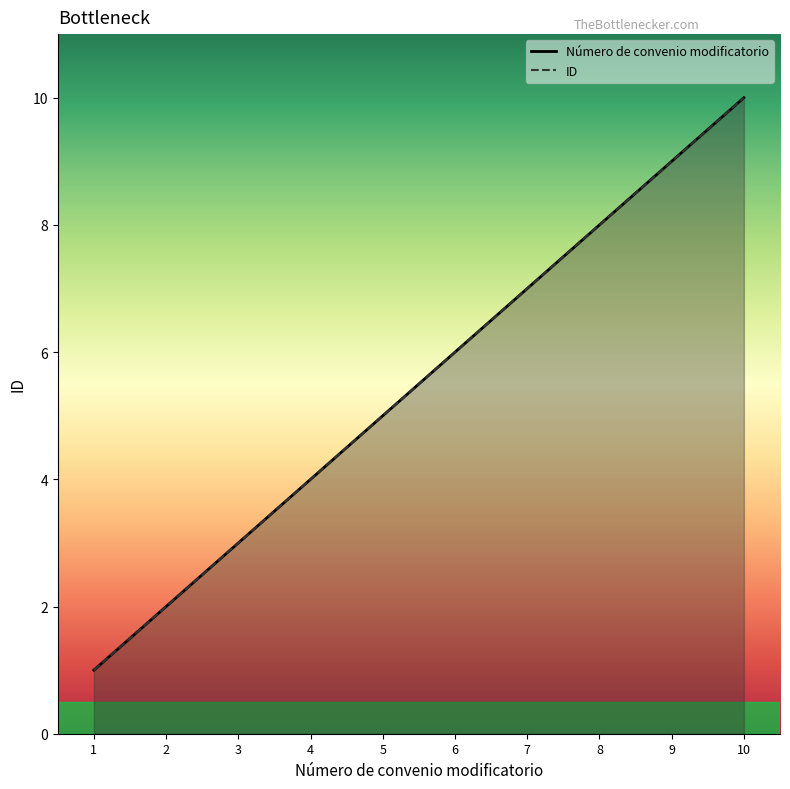

What is the approximate value of Número de convenio modificatorio at 4?

4